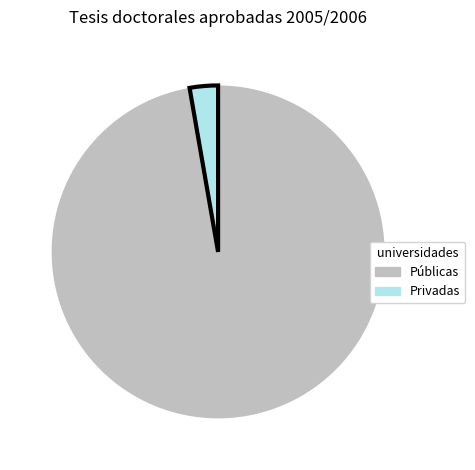

Is there a majority slice in this chart?

Yes